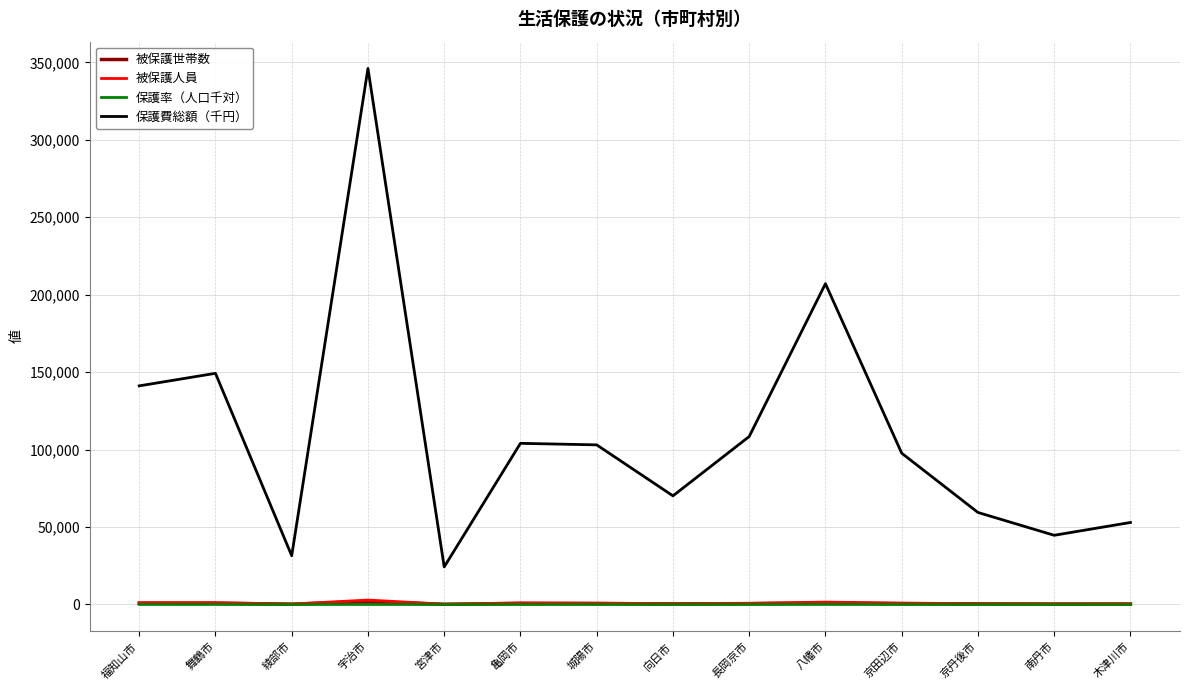

At which category is the sum across all series the highest?

宇治市